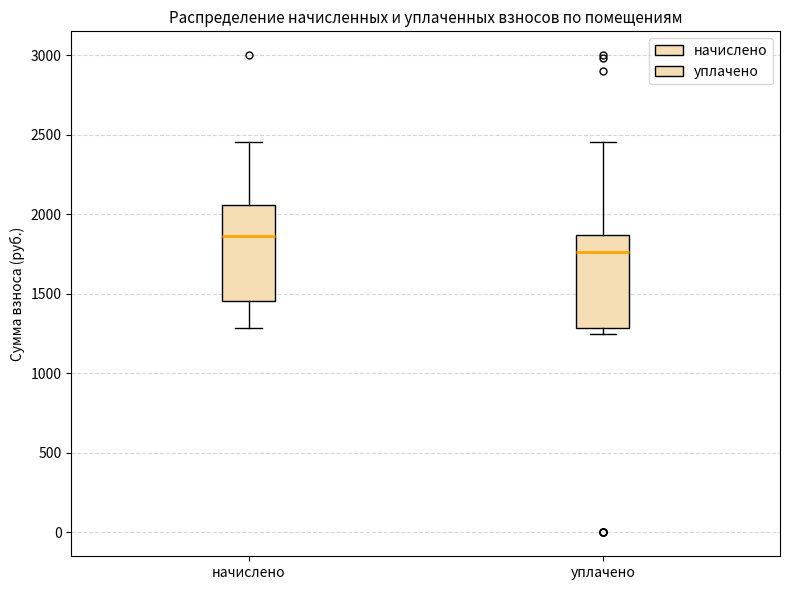

Which box has the lowest median line?

уплачено